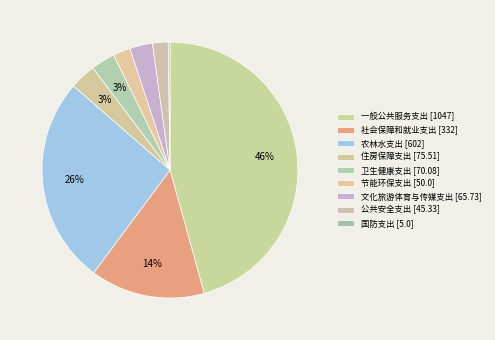

Does 住房保障支出 account for over 50% of the chart?

No